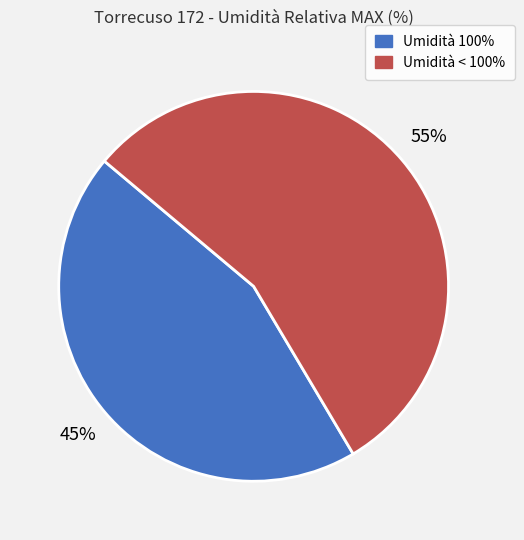

Is there a majority slice in this chart?

Yes